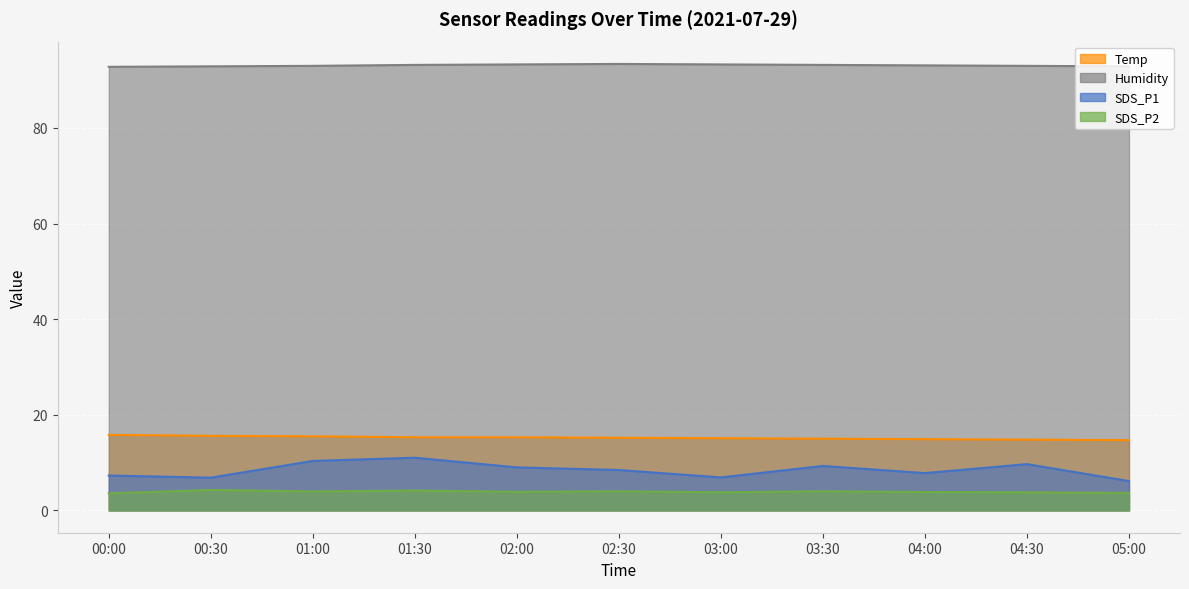

What is the sum of the SDS_P1 values at 03:00 and 02:00?

15.9